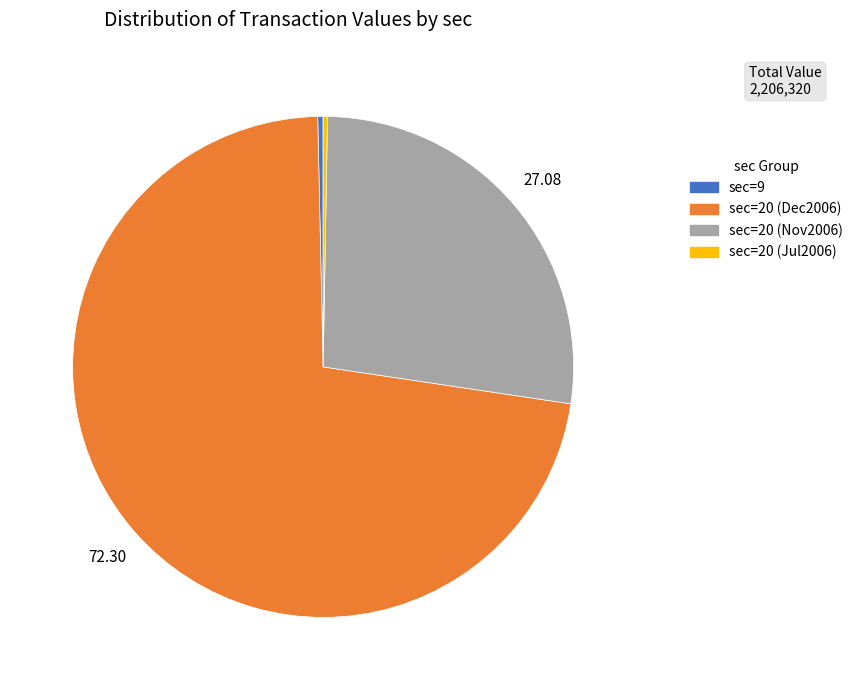

How many slices are in this pie chart?

4